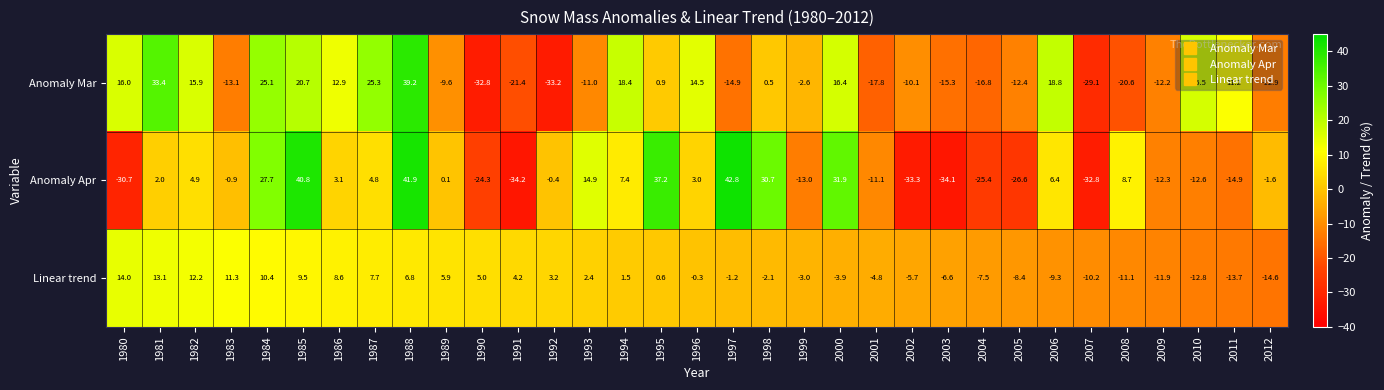

At how many categories does at least one series exceed 18?

11